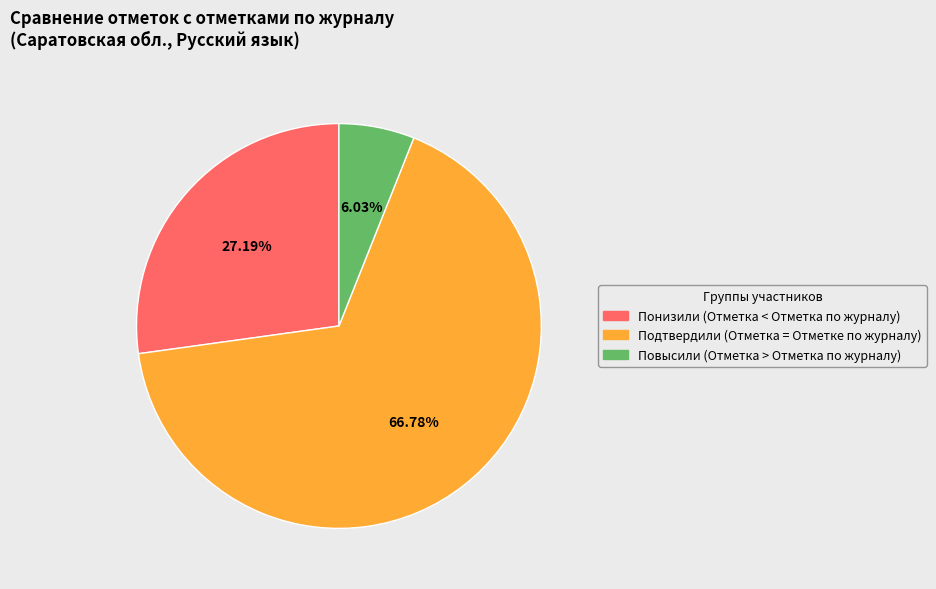

Rank the categories by value from highest to lowest.

Подтвердили, Понизили, Повысили